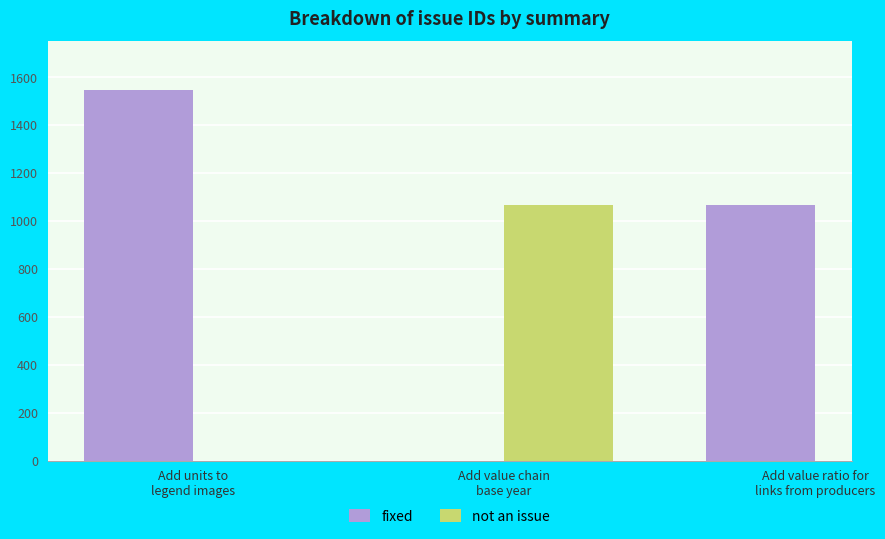

What is the average value of the fixed series?

1307